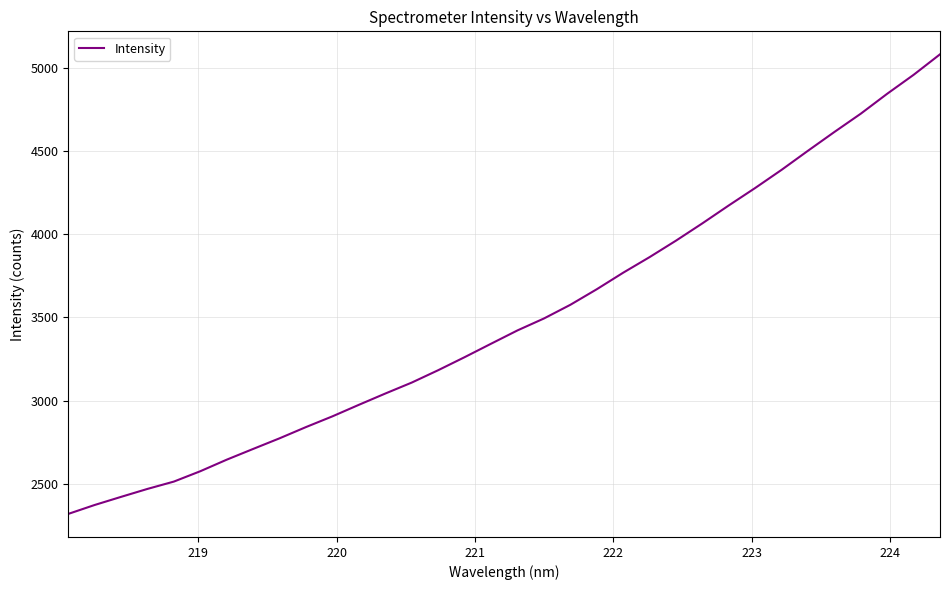

What is the difference between the maximum and minimum values?

2768.1